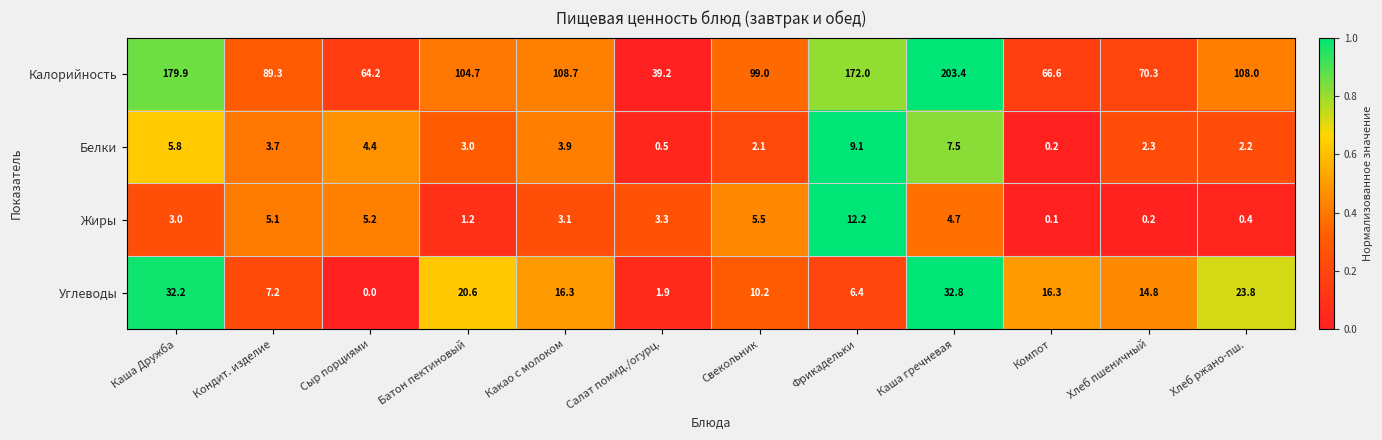

True or false: Белки has a value of 2.1 at Какао с молоком.

False